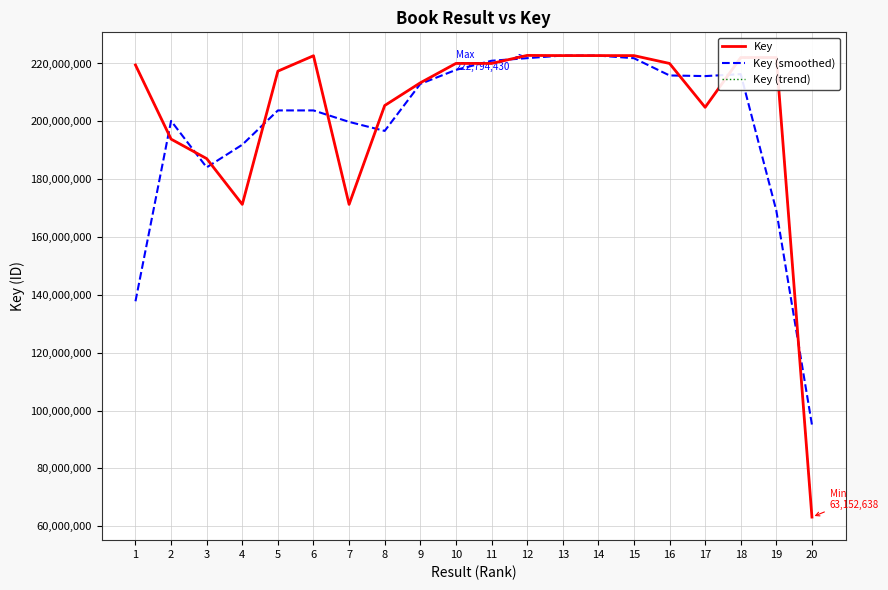

What are all the series names shown in the legend?

Key, Key (smoothed), Key (trend)